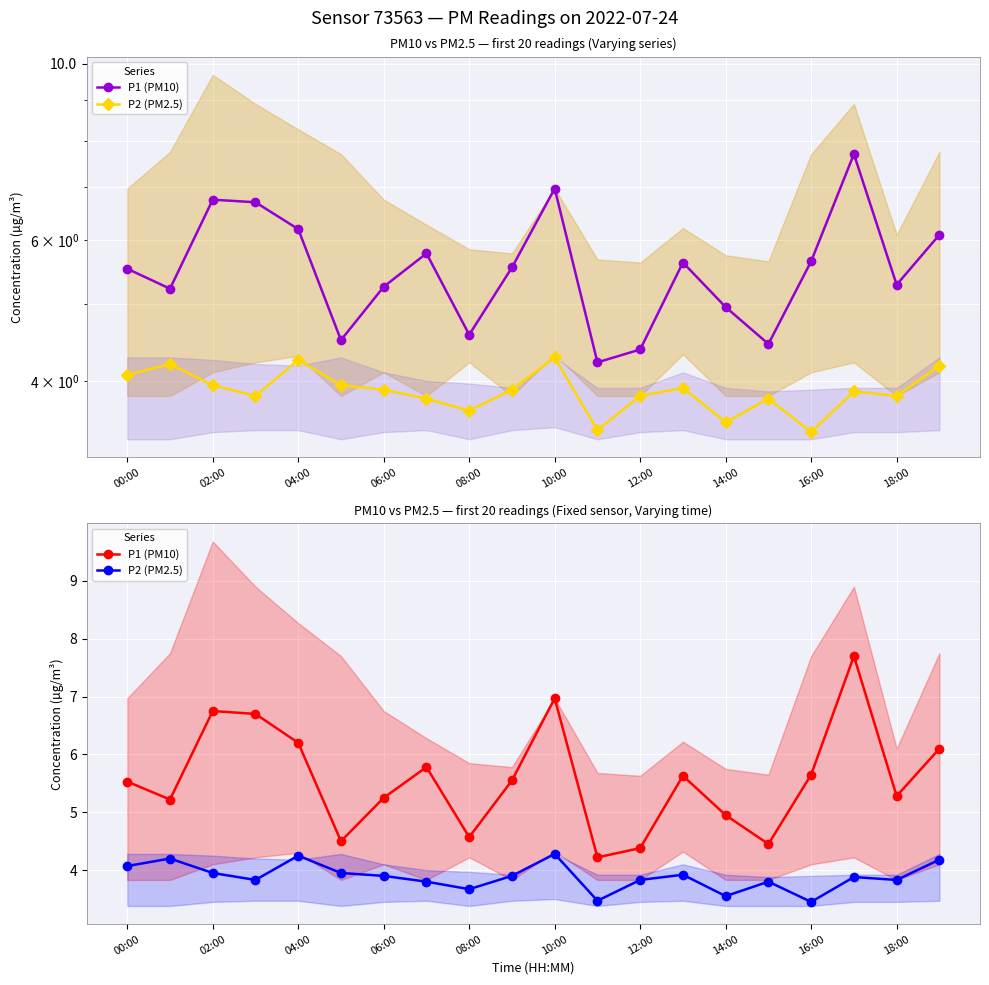

How many series are shown in this chart?

2